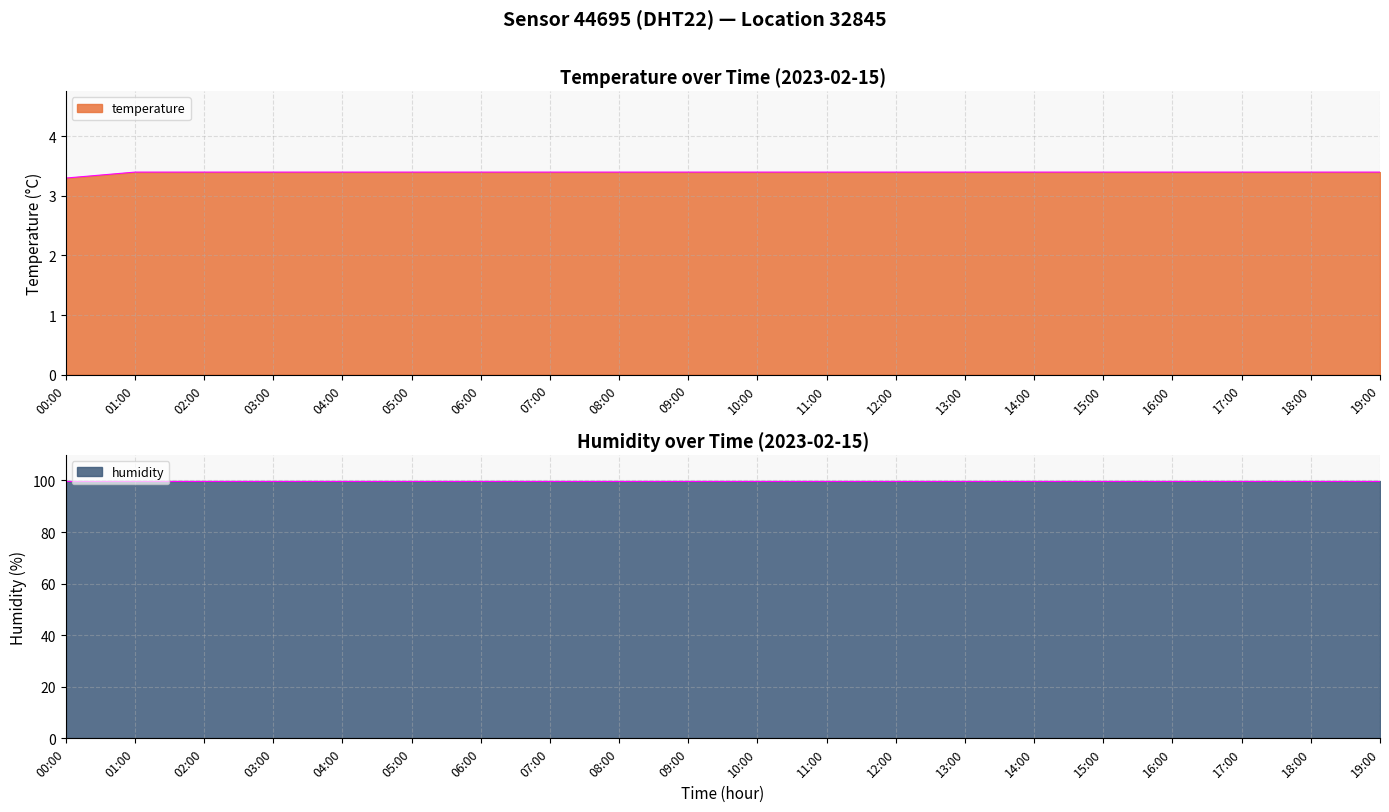

True or false: temperature has a value of 5.4 at 10:00.

False